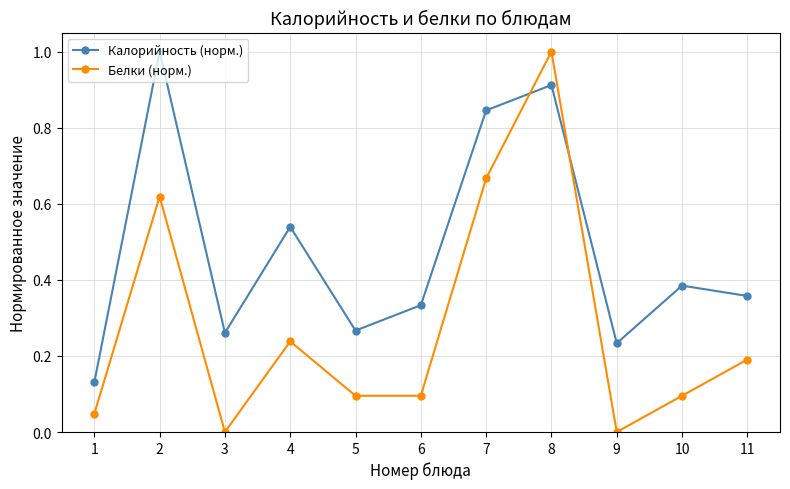

Rank the series at 11 from highest to lowest value.

Калорийность (норм.), Белки (норм.)